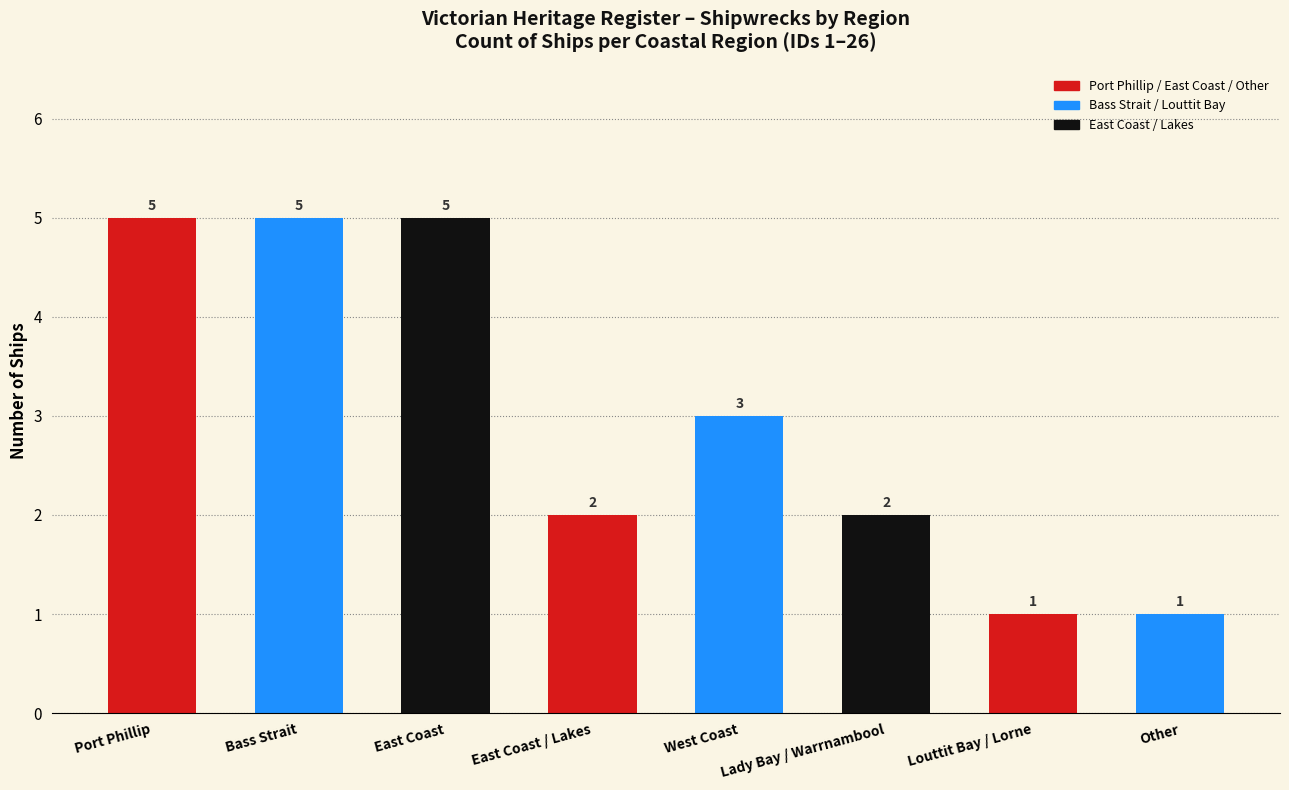

What is the value of the 4th bar from the left?

2